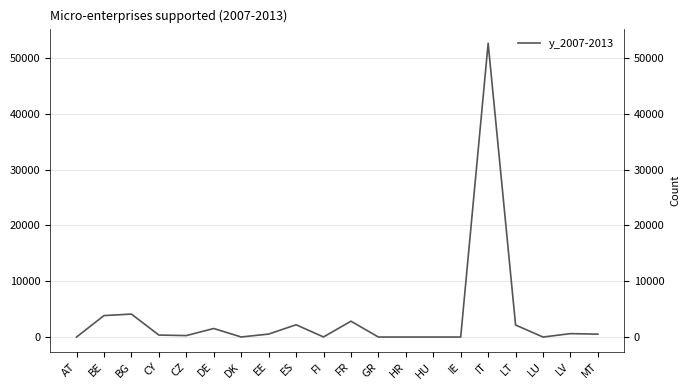

Reading right to left, transcribe all the data shown in this chart.

MT=516	LV=610	LU=0	LT=2152	IT=52641	IE=0	HU=0	HR=0	GR=0	FR=2838	FI=15	ES=2197	EE=529	DK=11	DE=1528	CZ=259	CY=353	BG=4111	BE=3846	AT=0